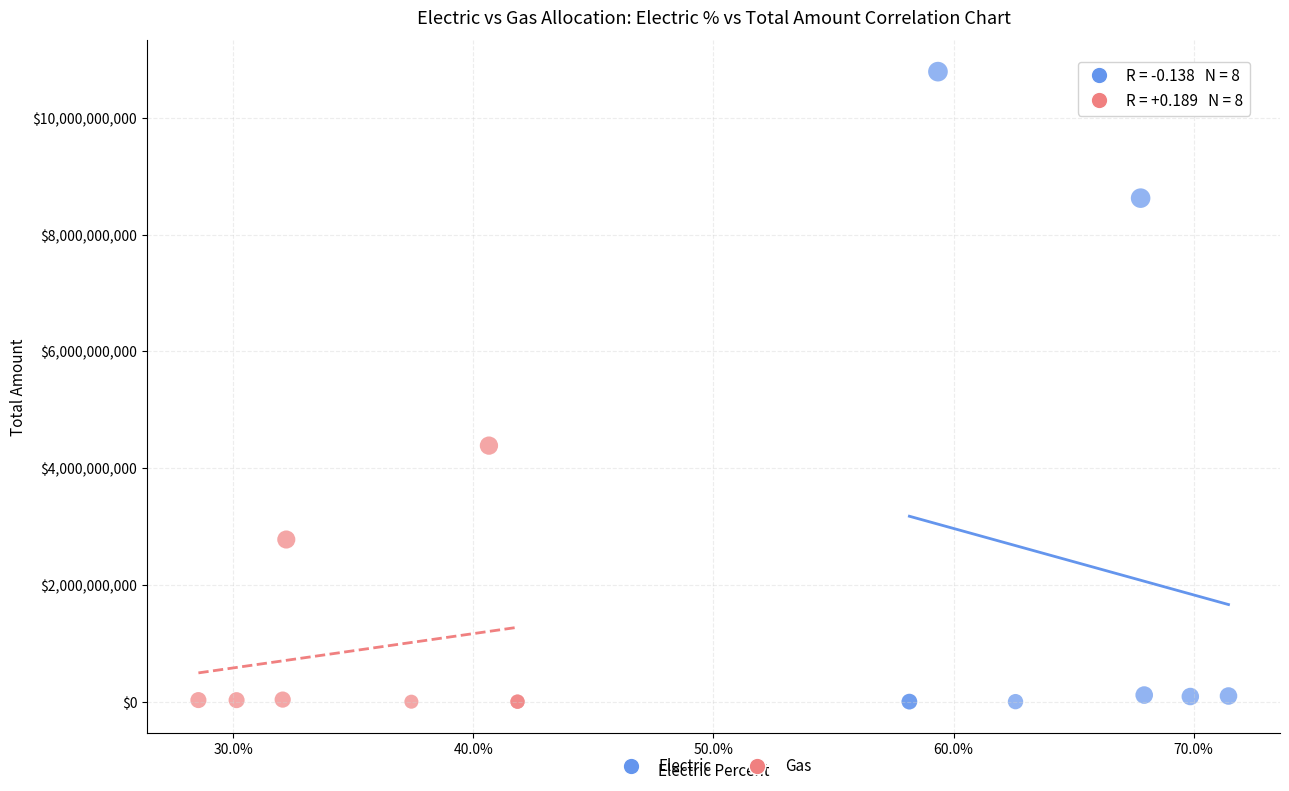

Which series contains the highest Y value?

Electric